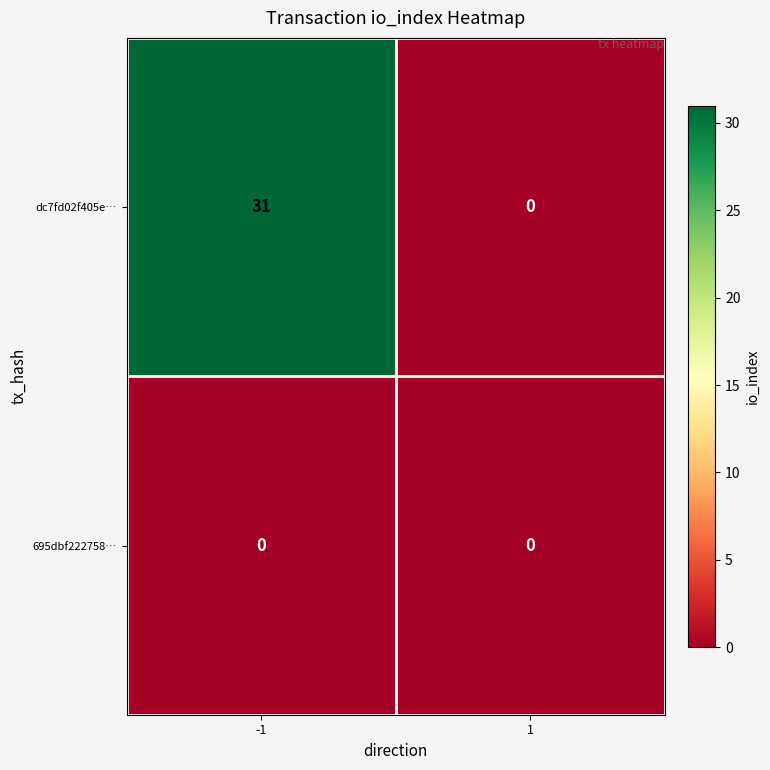

Which series has the largest total across all categories?

dc7fd02f405e…